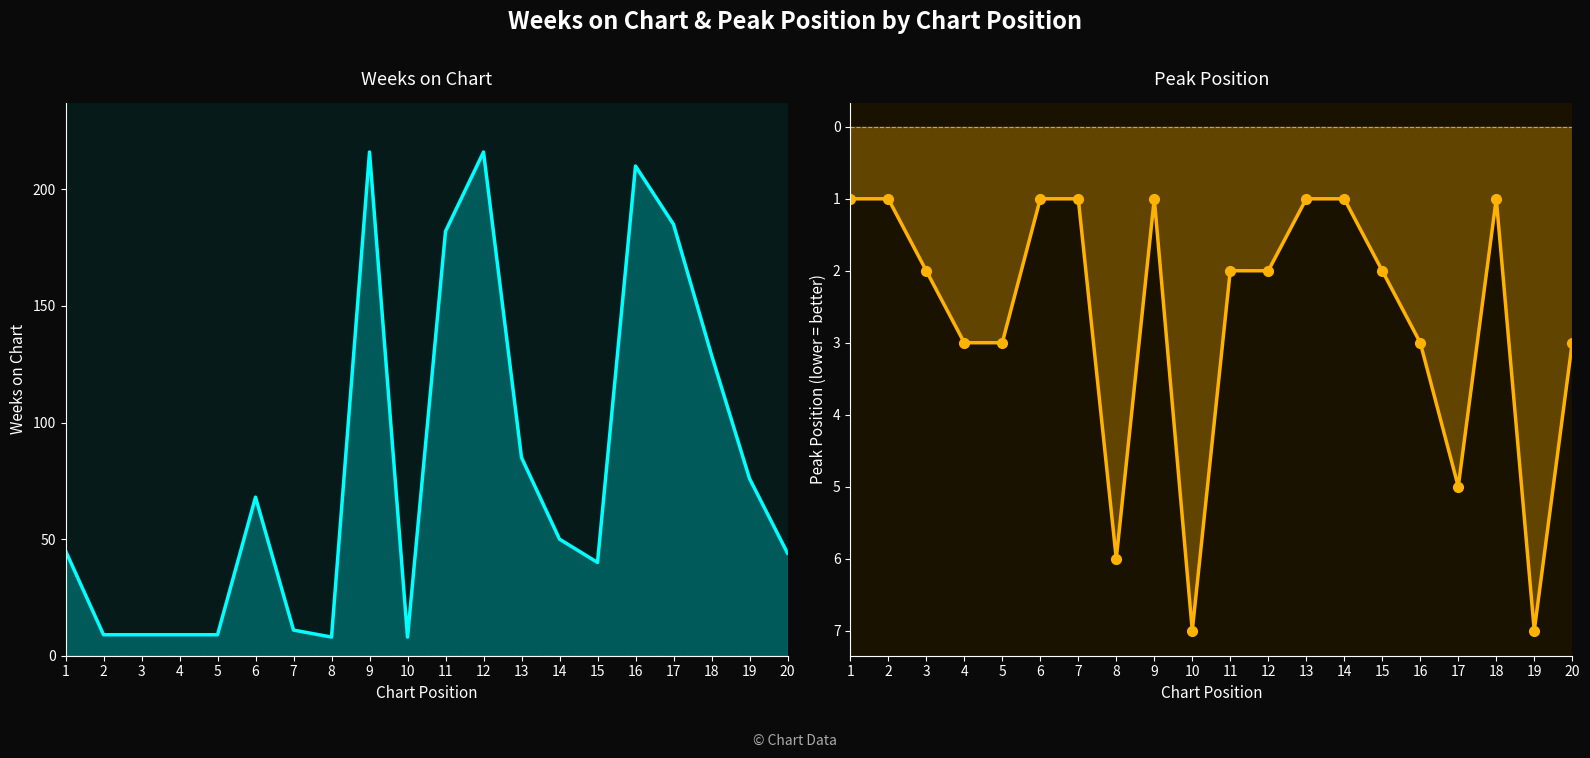

How many lines are shown in the chart?

2